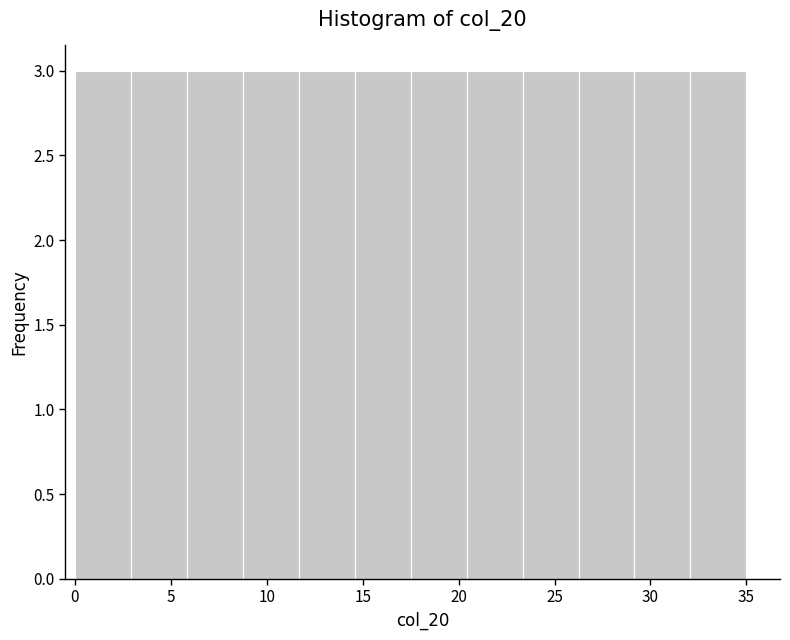

Reading left to right, list every bar in this chart as the range it spans on the x-axis followed by its height. Neither the bar edges nor the heights are printed on the chart, so give them approximately, as read against the axes.

0.0 to 3.0: 3
3.0 to 6.0: 3
6.0 to 9.0: 3
9.0 to 11.5: 3
11.5 to 14.5: 3
14.5 to 17.5: 3
17.5 to 20.5: 3
20.5 to 23.5: 3
23.5 to 26.5: 3
26.5 to 29.0: 3
29.0 to 32.0: 3
32.0 to 35.0: 3